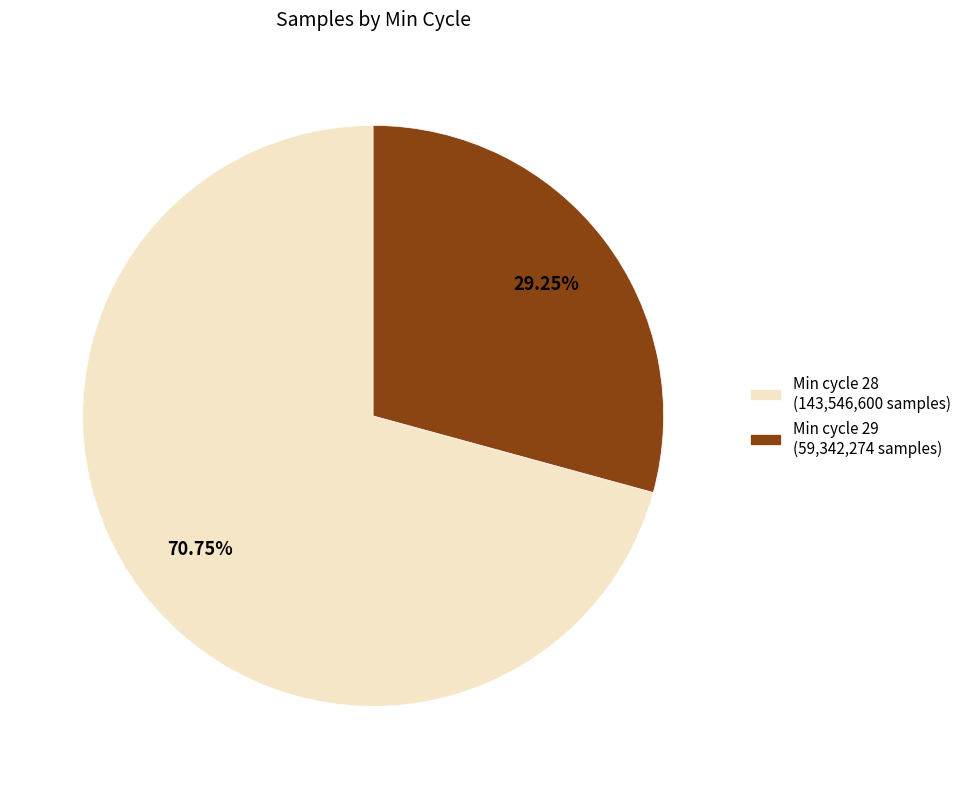

Rank the categories by value from highest to lowest.

Min cycle 28 (143,546,600 samples), Min cycle 29 (59,342,274 samples)